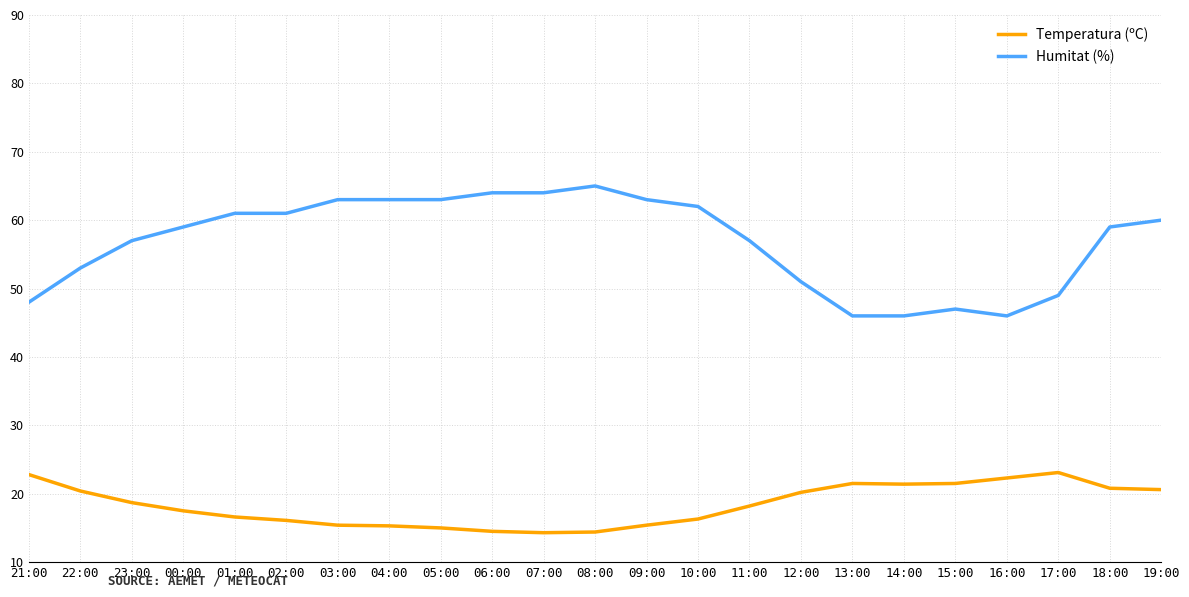

What is the greatest value displayed?

65.0